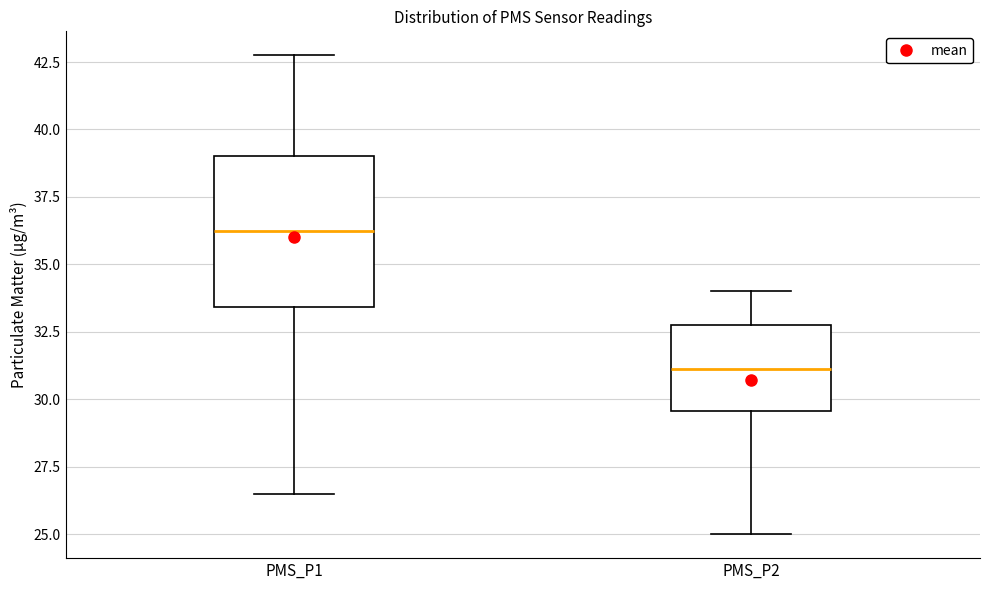

Comparing the boxes themselves (not the whiskers), which one is the tallest?

PMS_P1